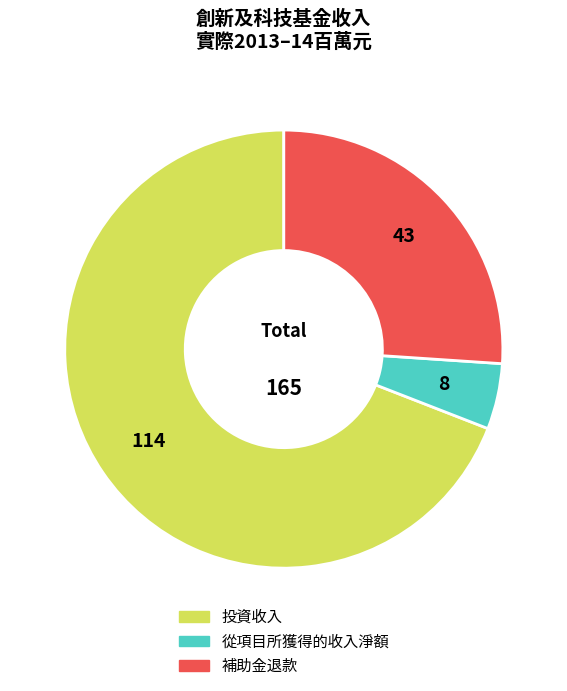

Do 補助金退款 and 從項目所獲得的收入淨額 together represent more than half of the pie?

No